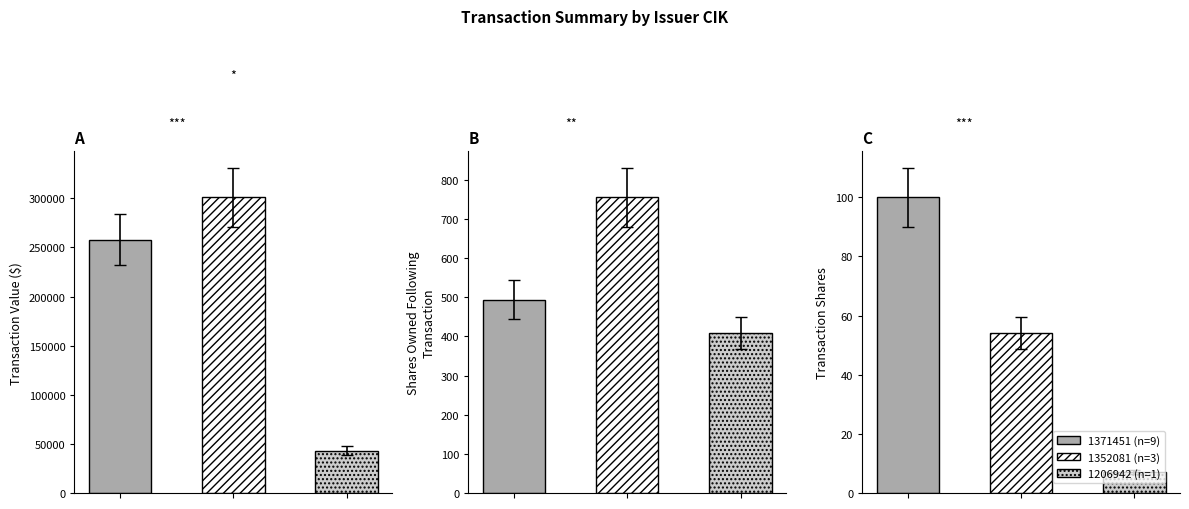

How many bars are there in total?

9